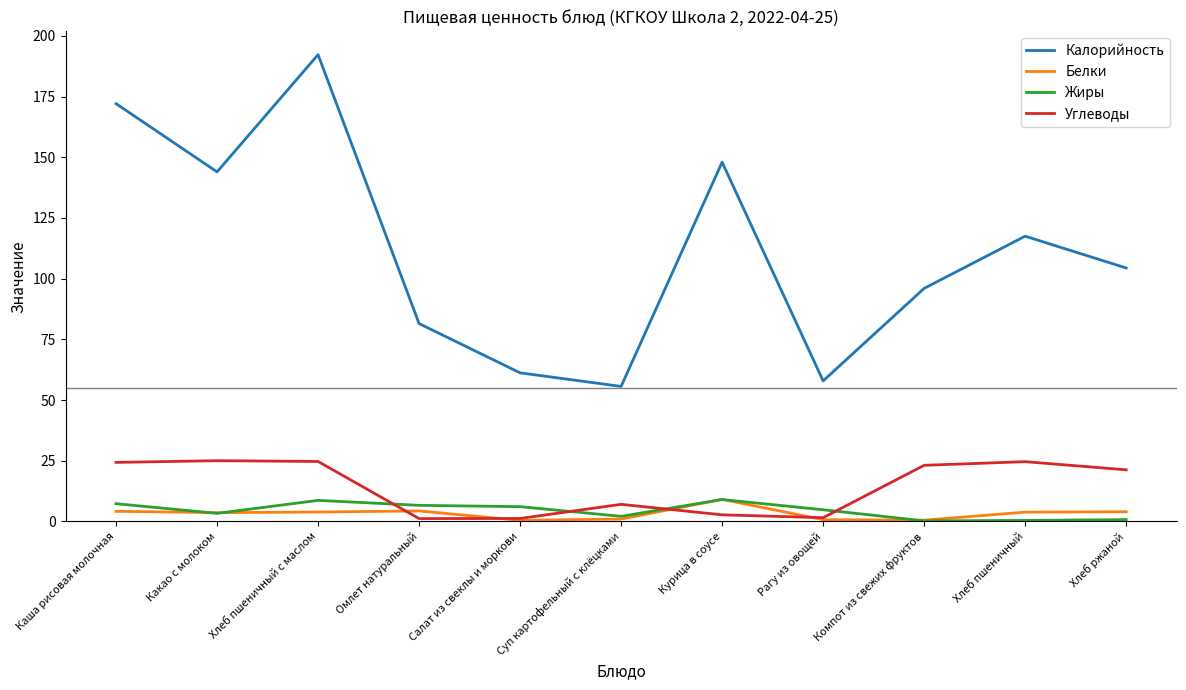

Is this an area chart (filled region under the line)?

No